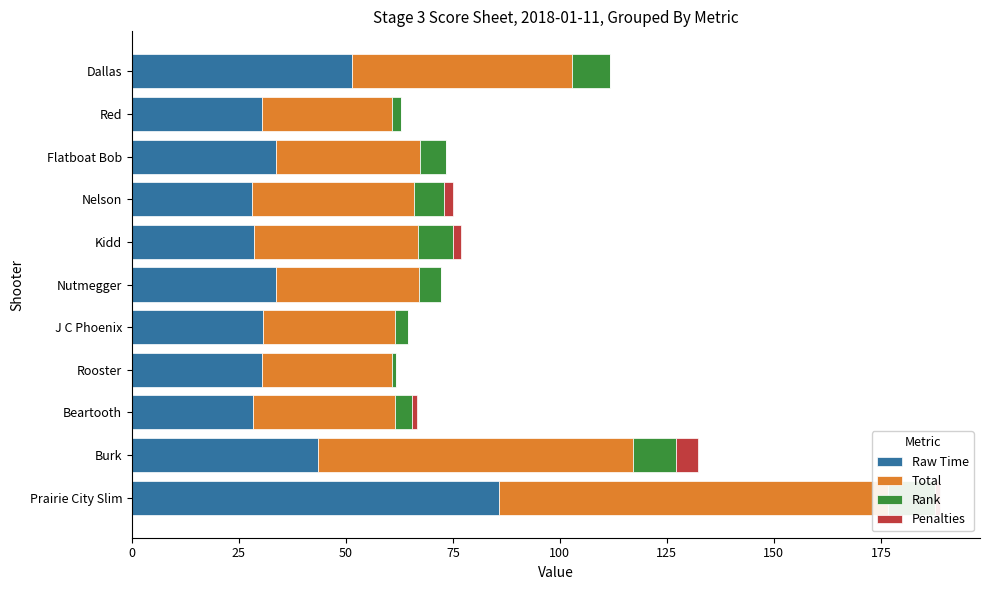

Which series has the widest spread of values?

Total